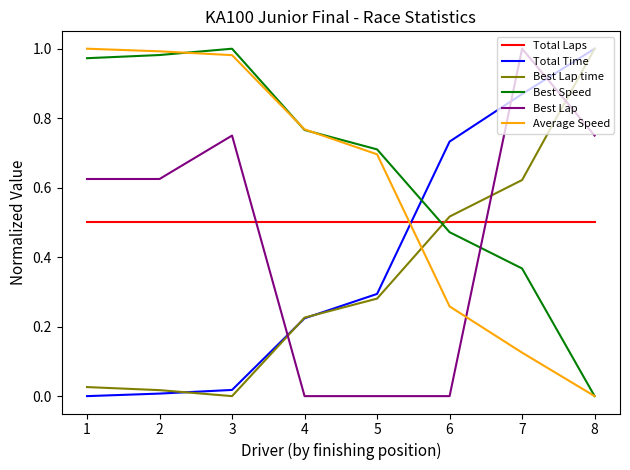

Where is Average Speed nearest to the value 0?

8